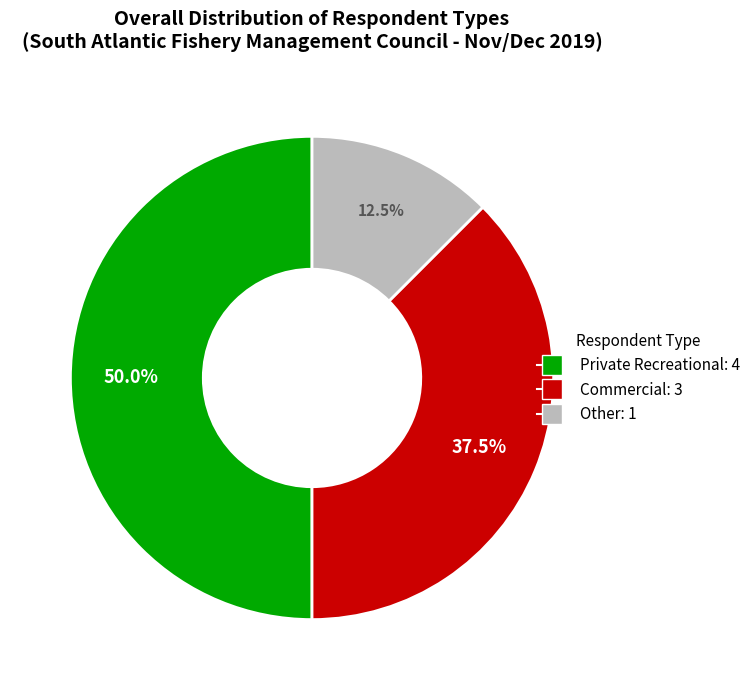

To the nearest percent, what is the average slice percentage?

33%